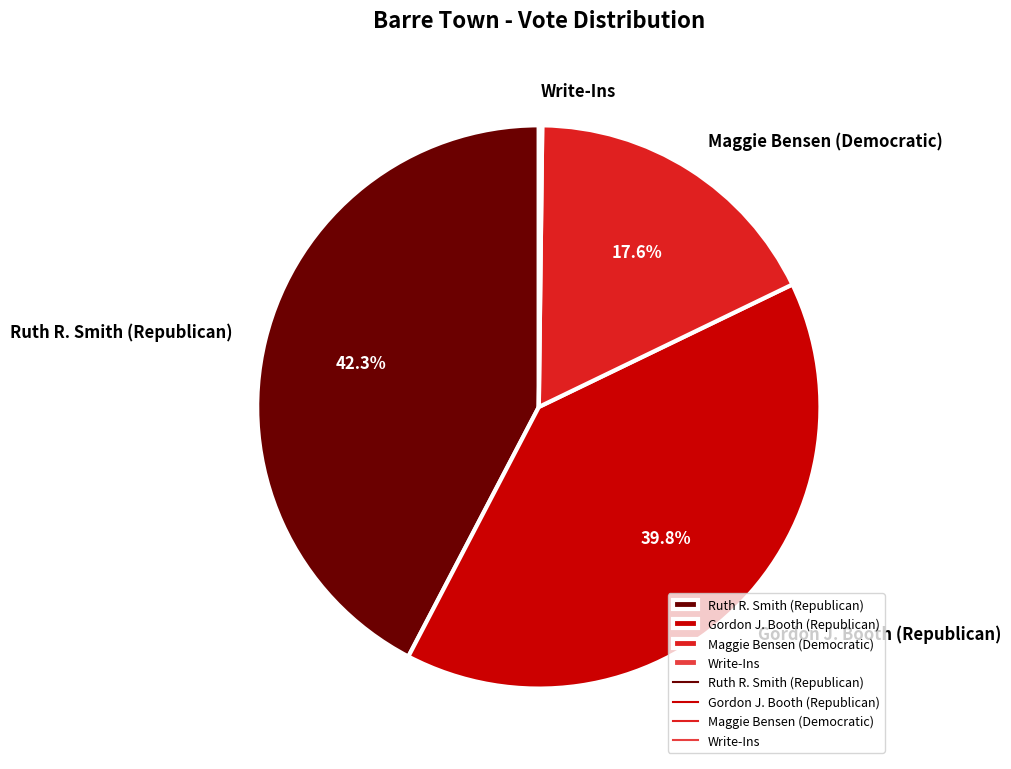

Does any single category account for the majority?

No